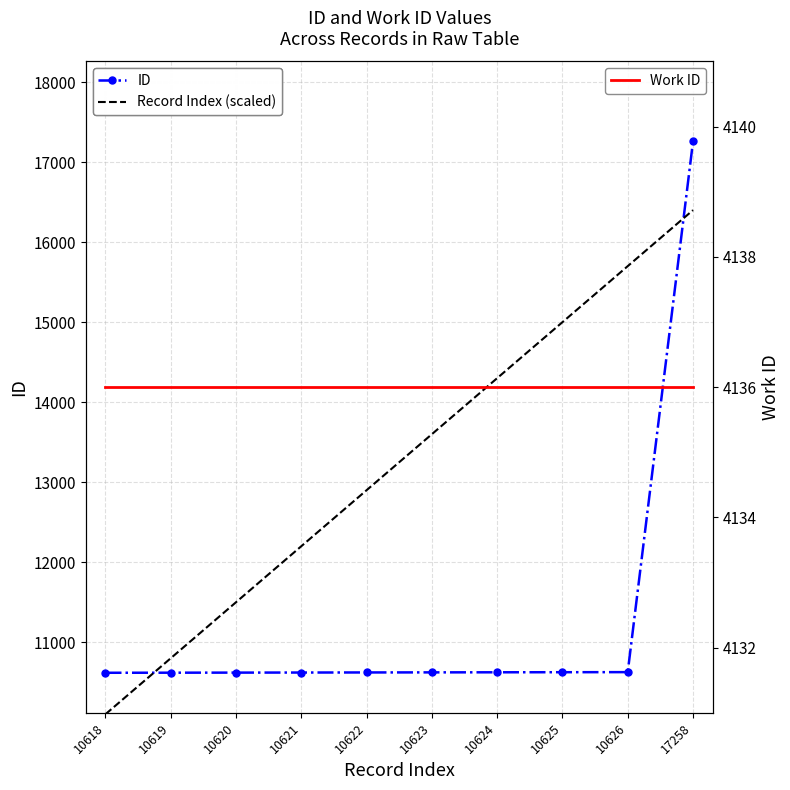

Reading right to left, list all the values displayed in this chart.

ID: 17258	10626	10625	10624	10623	10622	10621	10620	10619	10618
Record Index (scaled): 16400	15700	15000	14300	13600	12900	12200	11500	10800	10100
Work ID: 4136	4136	4136	4136	4136	4136	4136	4136	4136	4136